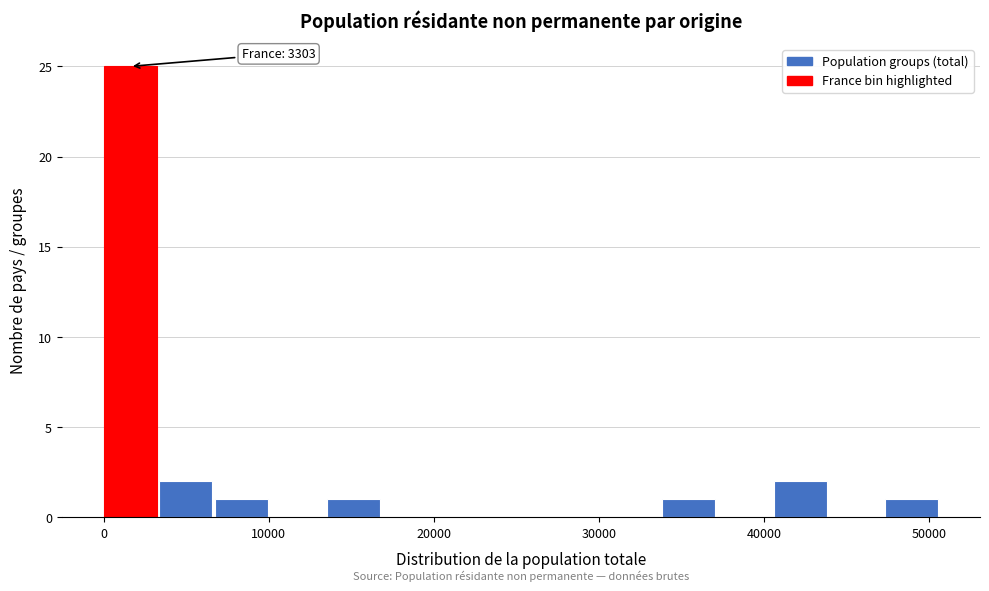

Around what value on the x-axis is the tallest bar? Give the approximate position of its centre, as read against the axis.

2000